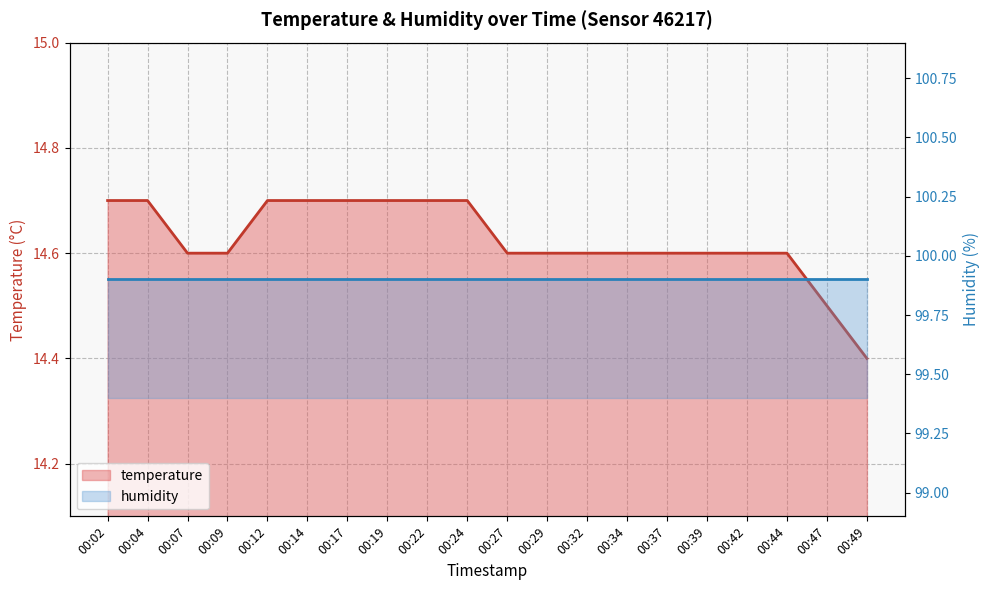

Which has a higher value, 00:04 or 00:29?

00:04